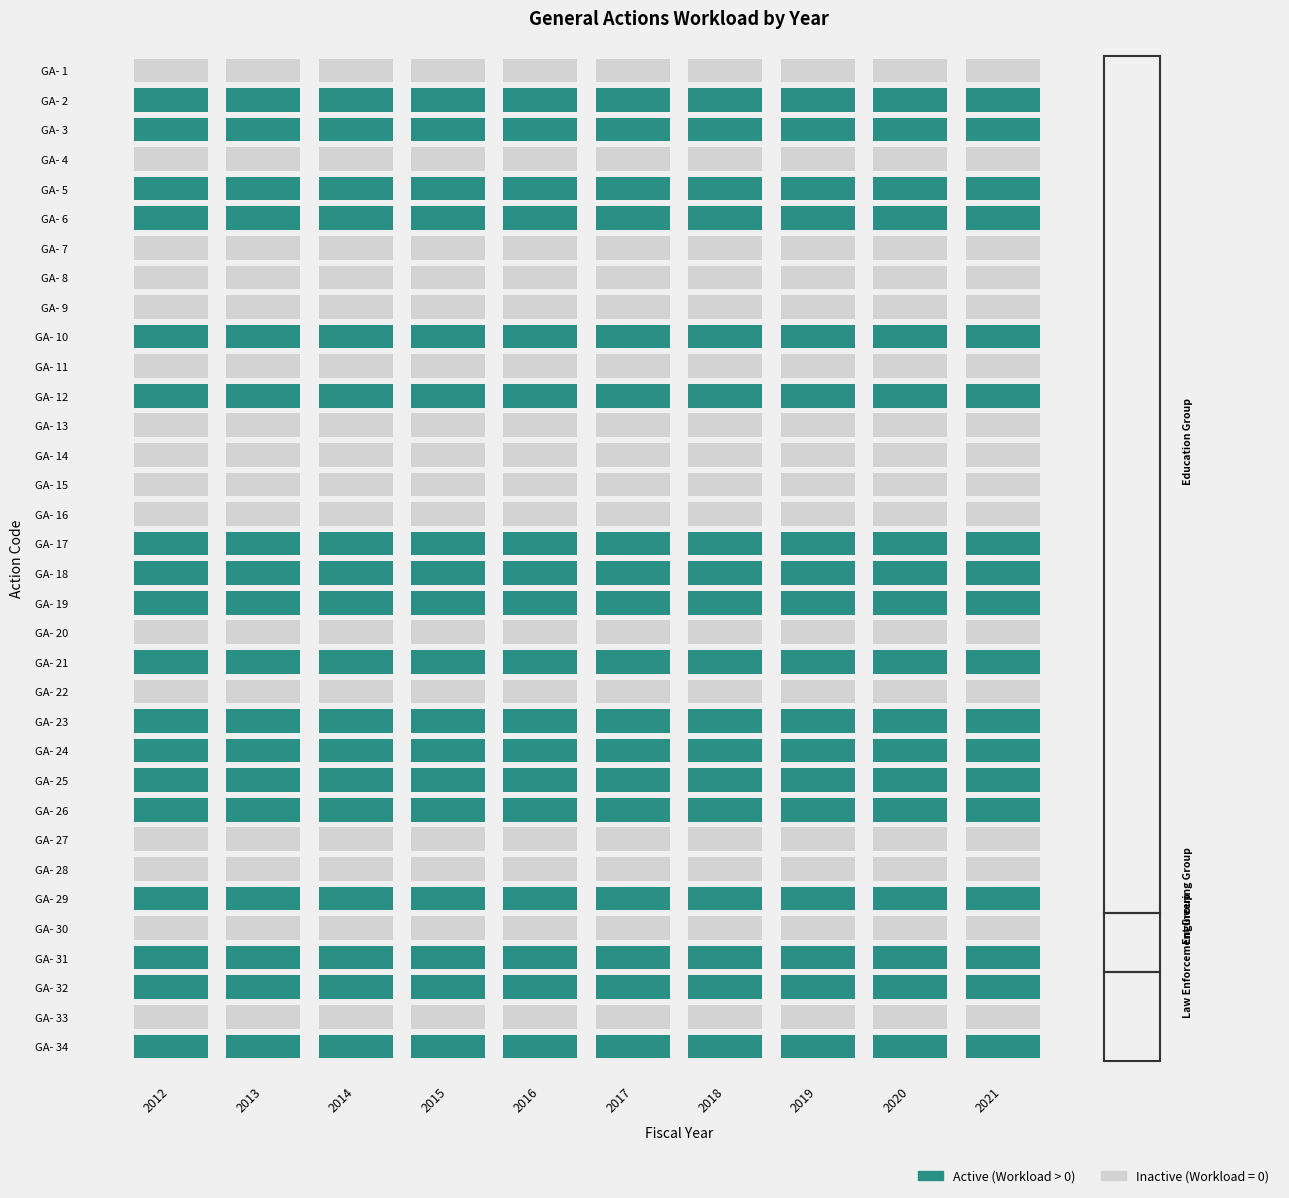

The value of GA- 13 at 2019 is 0.0. True or false?

True